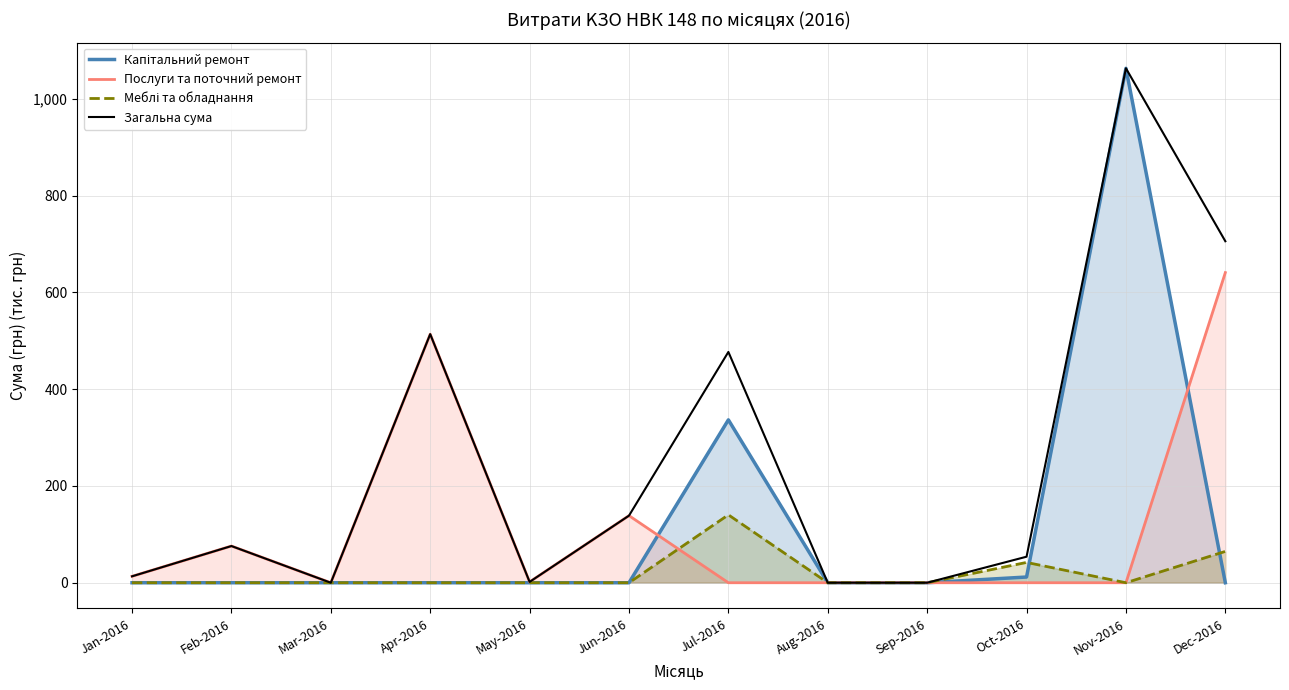

How many lines are shown in the chart?

4